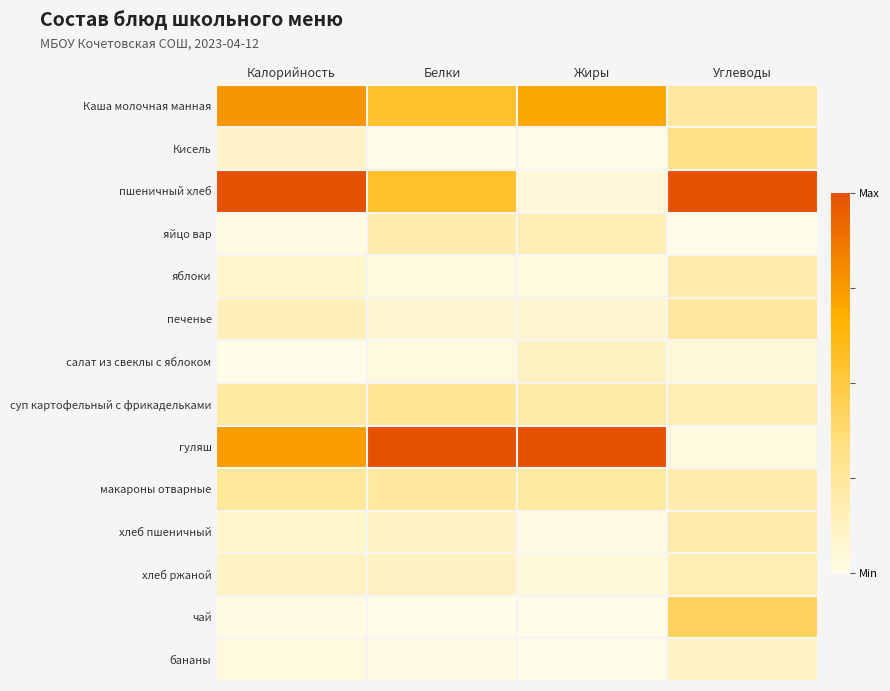

Reading left to right, extract all data points from this chart.

Каша молочная манная: Калорийность=0.8	Белки=0.6	Жиры=0.7	Углеводы=0.2
Кисель: Калорийность=0.1	Белки=0.0	Жиры=0.0	Углеводы=0.3
пшеничный хлеб: Калорийность=1.0	Белки=0.6	Жиры=0.1	Углеводы=1.0
яйцо вар: Калорийность=0.0	Белки=0.2	Жиры=0.2	Углеводы=0.0
яблоки: Калорийность=0.1	Белки=0.0	Жиры=0.0	Углеводы=0.2
печенье: Калорийность=0.1	Белки=0.1	Жиры=0.1	Углеводы=0.2
салат из свеклы с яблоком: Калорийность=0.0	Белки=0.0	Жиры=0.1	Углеводы=0.0
суп картофельный с фрикадельками: Калорийность=0.2	Белки=0.3	Жиры=0.2	Углеводы=0.2
гуляш: Калорийность=0.7	Белки=1.0	Жиры=1.0	Углеводы=0.0
макароны отварные: Калорийность=0.2	Белки=0.2	Жиры=0.2	Углеводы=0.2
хлеб пшеничный: Калорийность=0.1	Белки=0.1	Жиры=0.0	Углеводы=0.2
хлеб ржаной: Калорийность=0.1	Белки=0.1	Жиры=0.0	Углеводы=0.2
чай: Калорийность=0.0	Белки=0.0	Жиры=0.0	Углеводы=0.4
бананы: Калорийность=0.0	Белки=0.0	Жиры=0.0	Углеводы=0.1